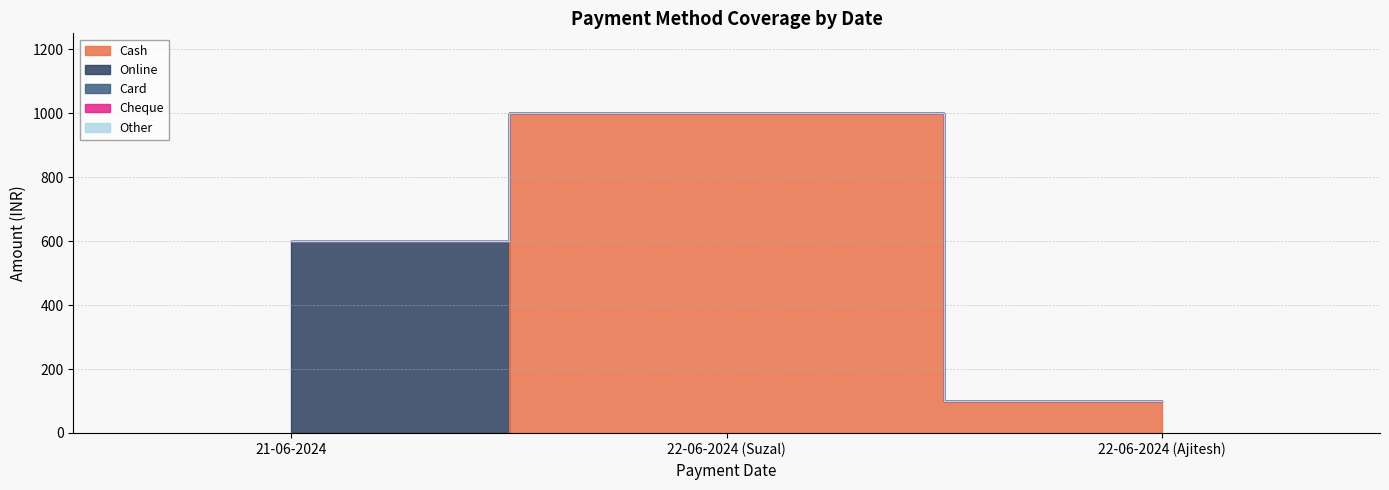

Reading left to right, list all the values displayed in this chart.

Cash: 21-06-2024=0	22-06-2024 (Suzal)=1000	22-06-2024 (Ajitesh)=100
Online: 21-06-2024=600	22-06-2024 (Suzal)=0	22-06-2024 (Ajitesh)=0
Card: 21-06-2024=0	22-06-2024 (Suzal)=0	22-06-2024 (Ajitesh)=0
Cheque: 21-06-2024=0	22-06-2024 (Suzal)=0	22-06-2024 (Ajitesh)=0
Other: 21-06-2024=0	22-06-2024 (Suzal)=0	22-06-2024 (Ajitesh)=0